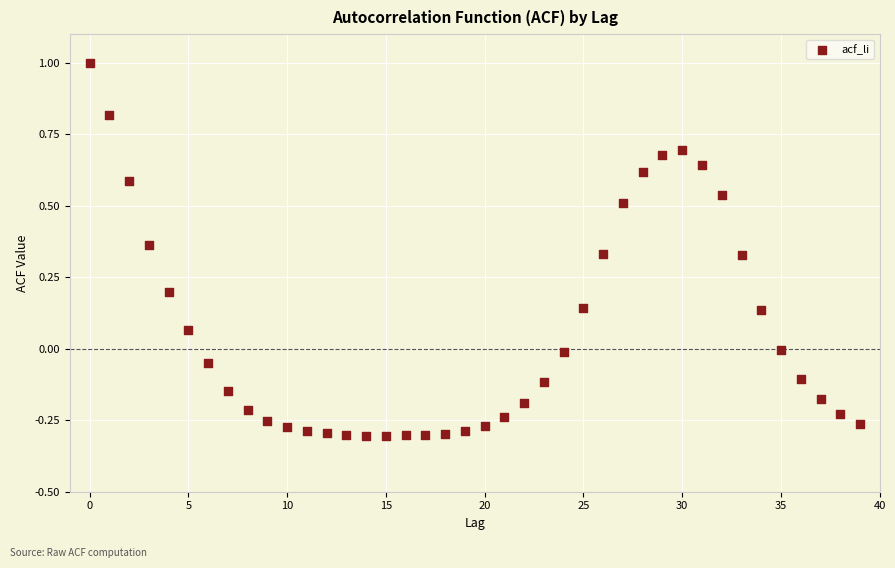

What is the range of Y values (max minus min)?

1.3